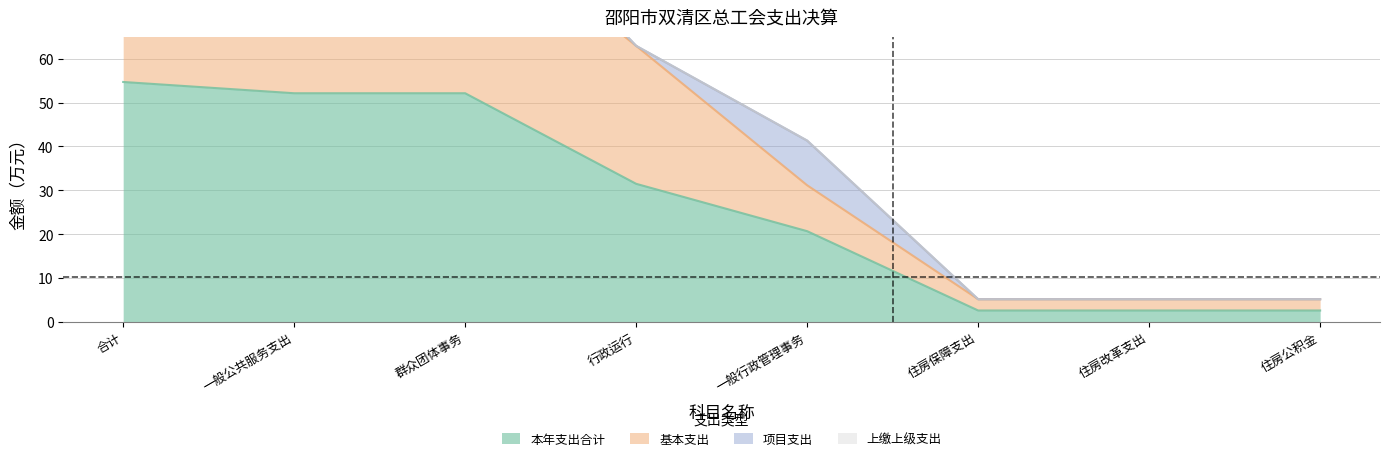

True or false: 基本支出 has more than 0 points higher than both neighbors.

False